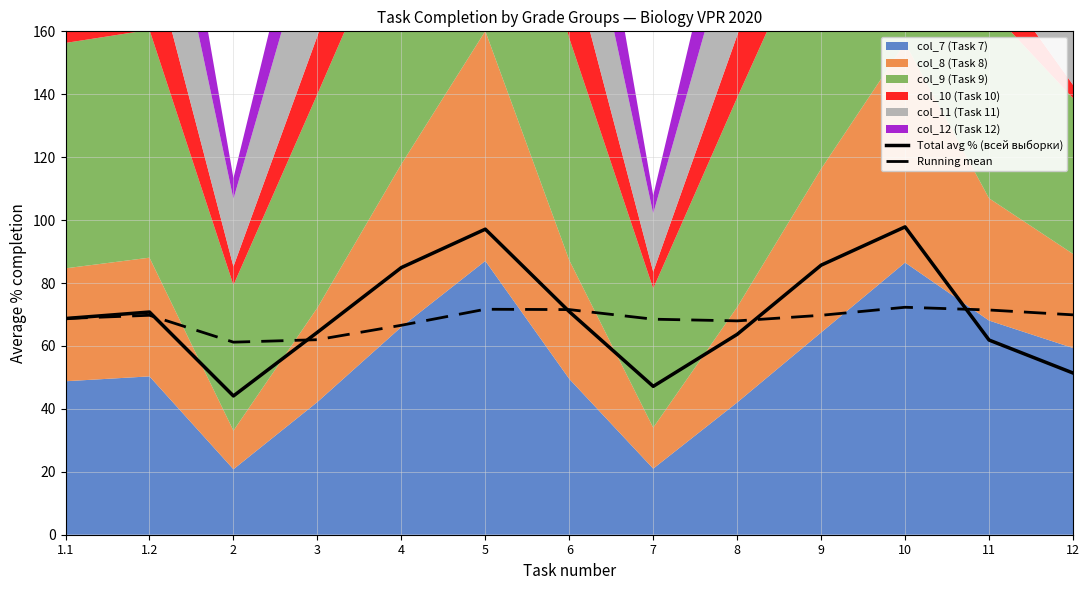

What is the sum of the Running mean values at 7 and 11?

139.9